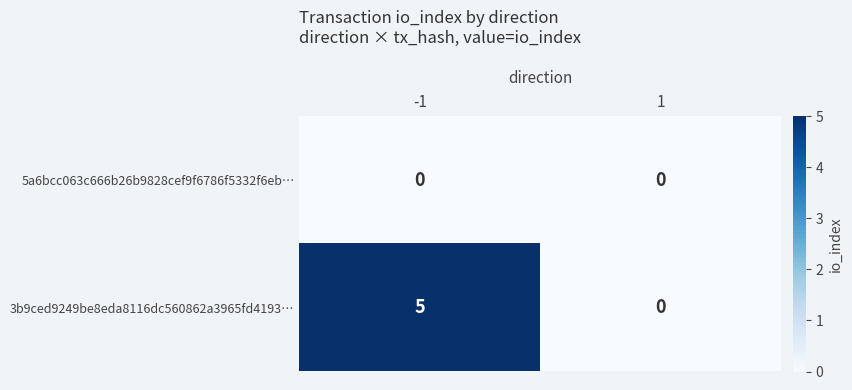

The value of 3b9ced9249be8eda8116dc560862a3965fd4193… at 1 is -3. True or false?

False